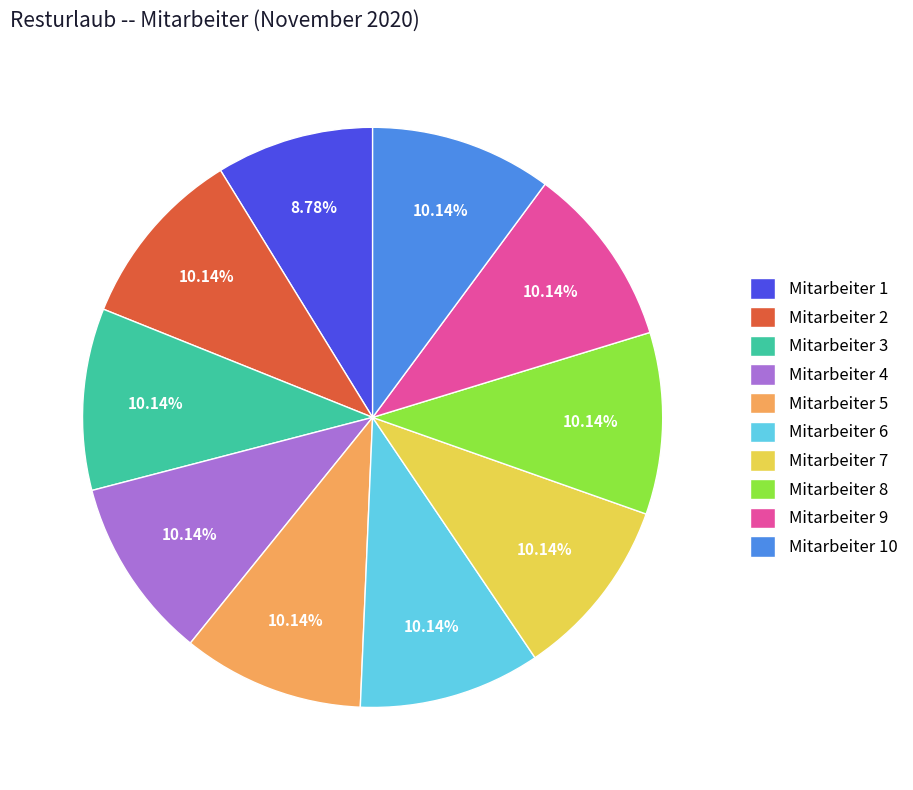

What portion of the pie excludes Mitarbeiter 4?

89.9%